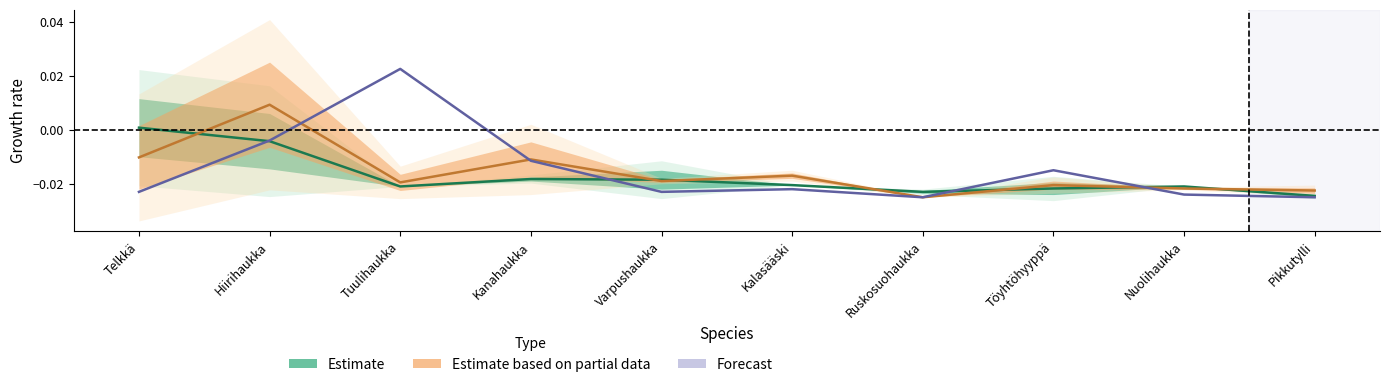

List the series in order of their peak value, highest first.

Forecast, Estimate based on partial data, Estimate